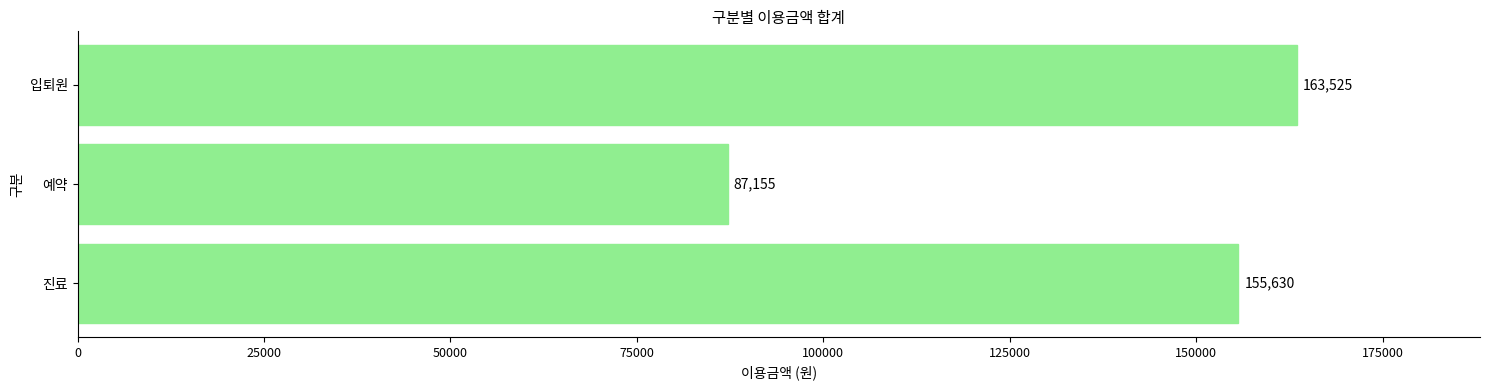

Between 입퇴원 and 진료, which is larger?

입퇴원